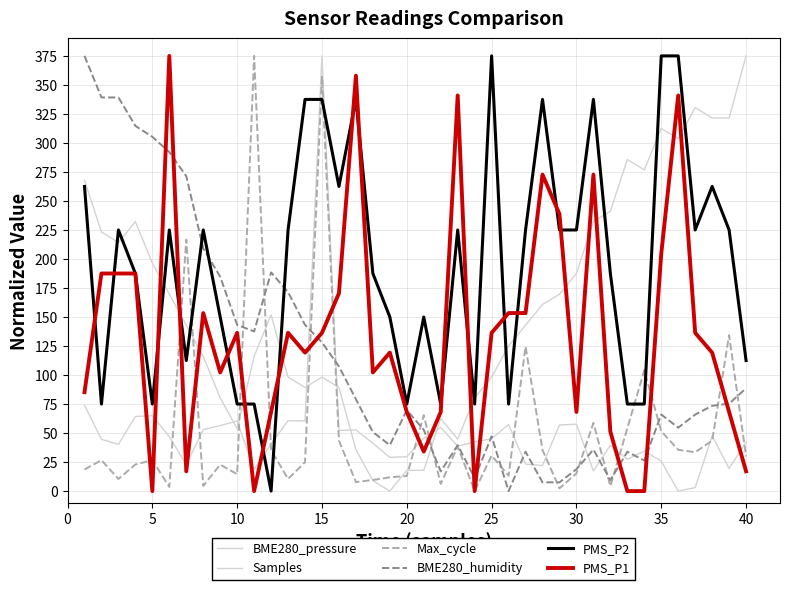

Reading left to right, what are all the values shown in this chart?

BME280_pressure: 267.8	223.2	214.3	232.2	196.4	169.6	142.9	116.1	80.3	53.7	116.1	151.9	98.2	89.3	98.2	89.3	35.8	8.9	0.0	17.9	17.9	62.6	44.7	80.3	98.2	125.1	142.9	160.8	169.6	187.5	232.2	241.1	285.7	276.8	312.5	303.6	330.4	321.5	321.5	375.0
Samples: 74.0	44.6	40.2	64.3	64.9	47.0	22.8	52.9	56.5	60.4	18.8	40.7	60.6	60.5	375.0	52.3	52.7	41.3	29.1	29.6	45.7	54.8	38.7	42.3	45.2	57.3	23.2	22.0	56.9	57.6	17.3	39.4	27.3	34.5	25.8	0.0	3.0	47.7	19.4	42.4
Max_cycle: 18.6	26.6	10.5	22.9	26.6	3.6	216.6	4.5	22.8	14.5	375.0	35.4	10.5	24.9	357.0	43.5	7.8	9.5	11.9	13.0	65.4	6.2	38.4	0.0	30.6	13.3	124.5	35.4	2.3	15.2	58.8	4.3	54.1	104.1	51.5	35.6	33.5	43.4	134.4	29.9
BME280_humidity: 375.0	339.2	339.2	314.7	305.3	292.1	271.4	209.2	184.7	143.2	137.6	188.4	171.5	143.2	128.1	107.4	79.1	50.9	39.6	69.7	52.8	17.0	39.6	11.3	47.1	0.0	33.9	7.5	7.5	18.8	35.8	9.4	33.9	26.4	66.0	54.6	66.0	73.5	75.4	88.6
PMS_P2: 262.5	75.0	225.0	187.5	75.0	225.0	112.5	225.0	150.0	75.0	75.0	0.0	225.0	337.5	337.5	262.5	337.5	187.5	150.0	75.0	150.0	75.0	225.0	75.0	375.0	75.0	225.0	337.5	225.0	225.0	337.5	187.5	75.0	75.0	375.0	375.0	225.0	262.5	225.0	112.5
PMS_P1: 85.2	187.5	187.5	187.5	0.0	375.0	17.0	153.4	102.3	136.4	0.0	68.2	136.4	119.3	136.4	170.5	358.0	102.3	119.3	68.2	34.1	68.2	340.9	0.0	136.4	153.4	153.4	272.7	238.6	68.2	272.7	51.1	0.0	0.0	204.5	340.9	136.4	119.3	68.2	17.0